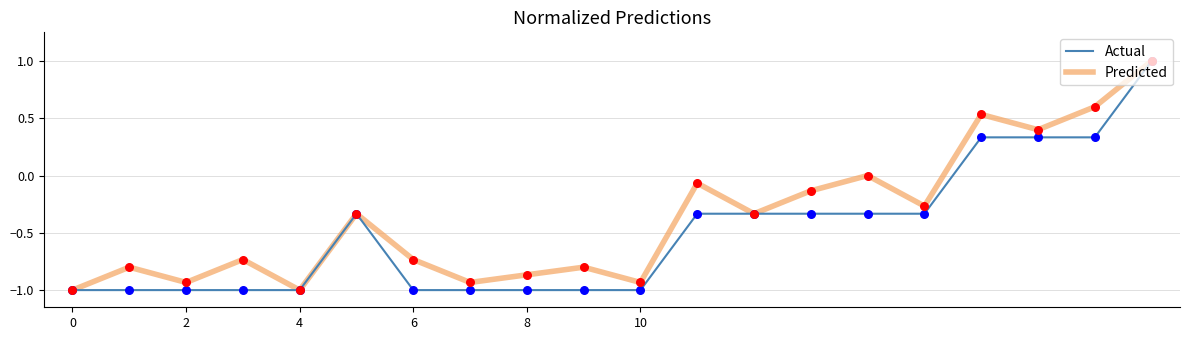

What are all the series names shown in the legend?

Actual, Predicted